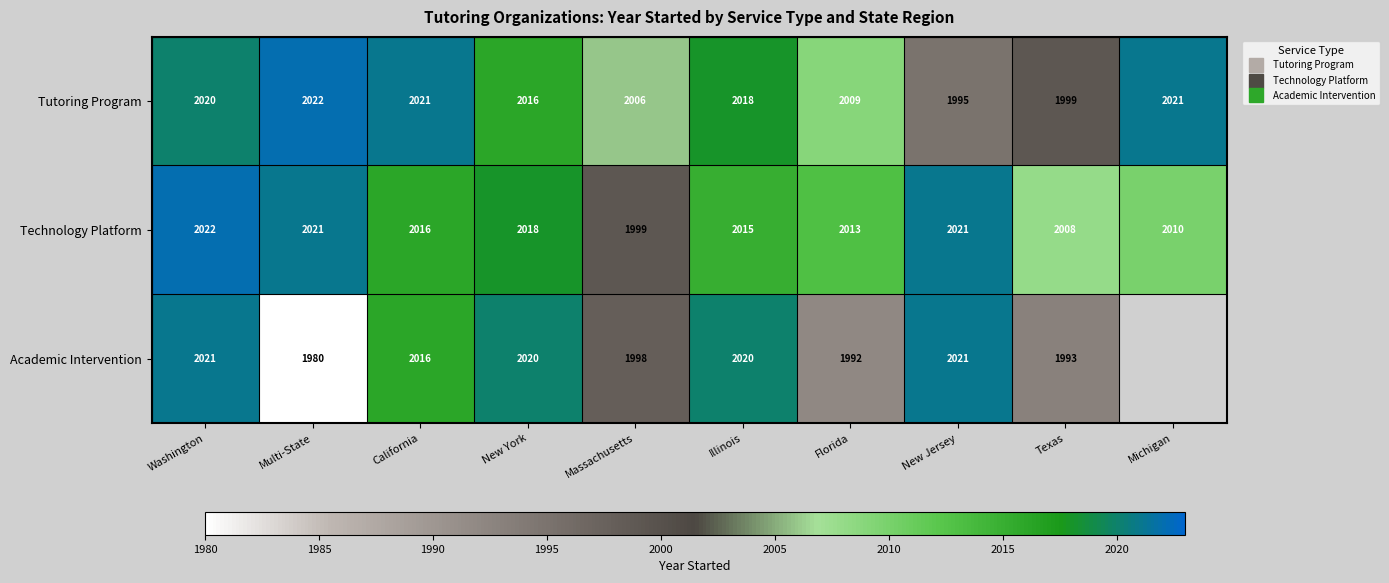

Which series changed the most between New York and Massachusetts?

Academic Intervention